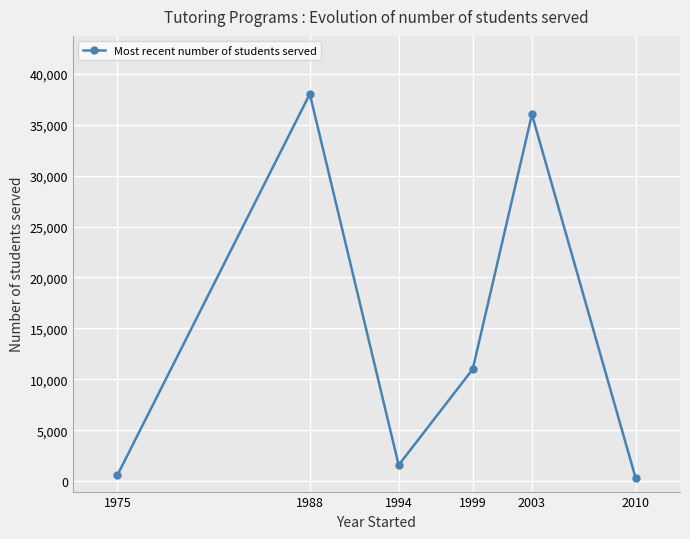

What is the average value?

14592